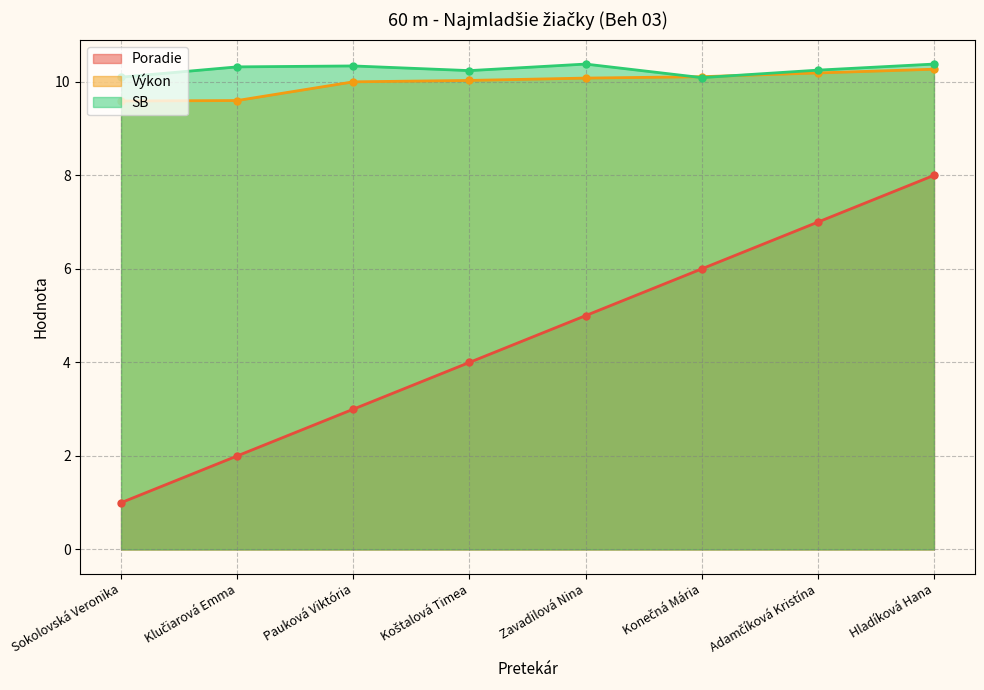

Rank the series at Konečná Mária from highest to lowest value.

Výkon, SB, Poradie